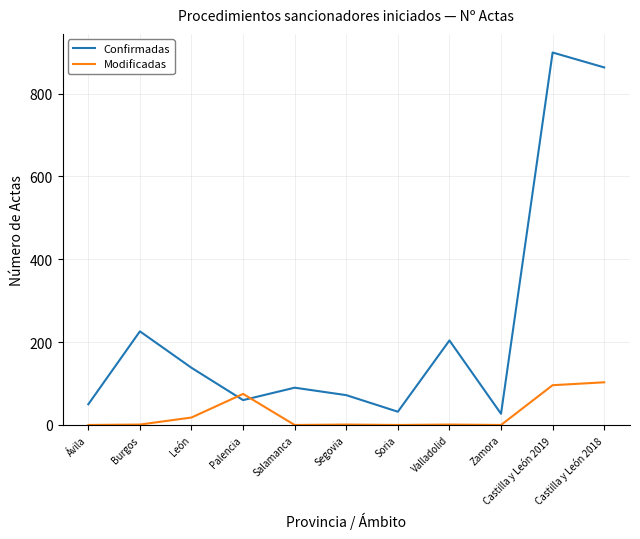

What are all the series names shown in the legend?

Confirmadas, Modificadas